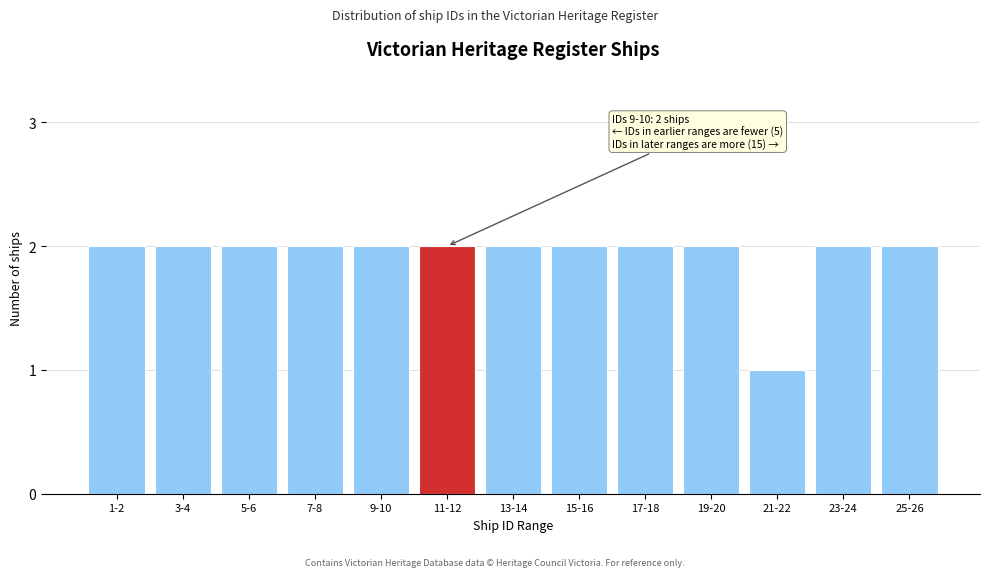

Reading left to right, extract all data points from this chart.

1-2=2	3-4=2	5-6=2	7-8=2	9-10=2	11-12=2	13-14=2	15-16=2	17-18=2	19-20=2	21-22=1	23-24=2	25-26=2